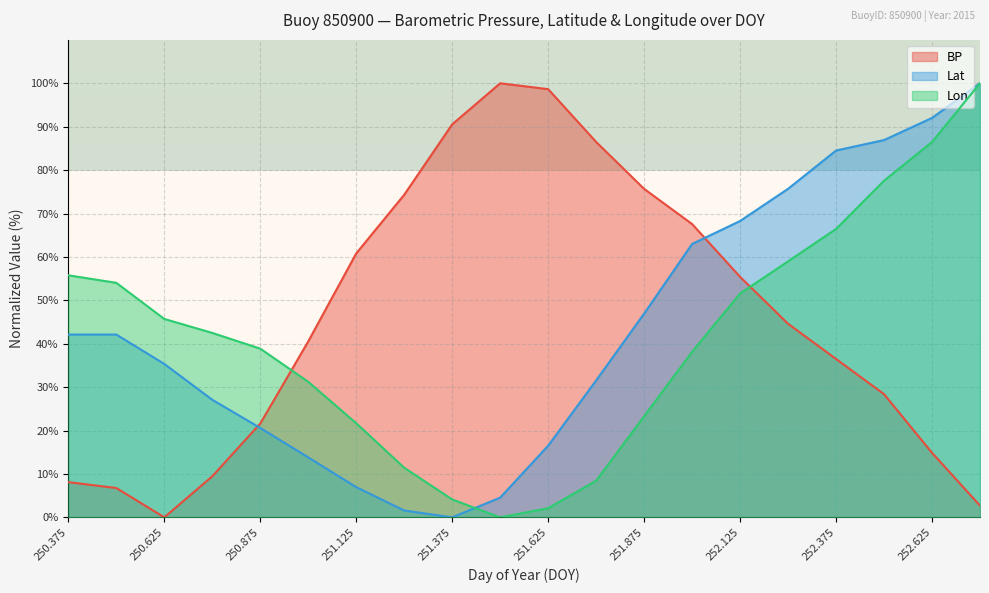

Which label corresponds to the smallest value in the chart?

250.625